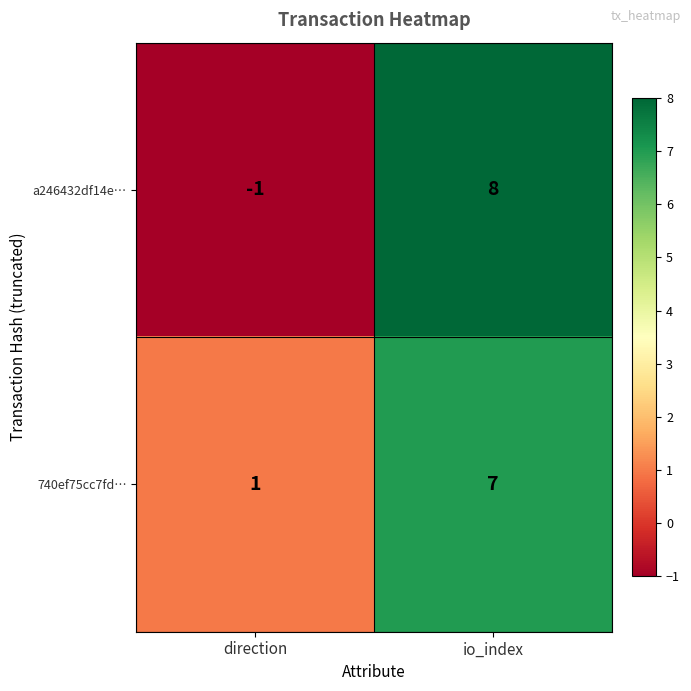

What value does the 740ef75cc7fd… series have at io_index?

7